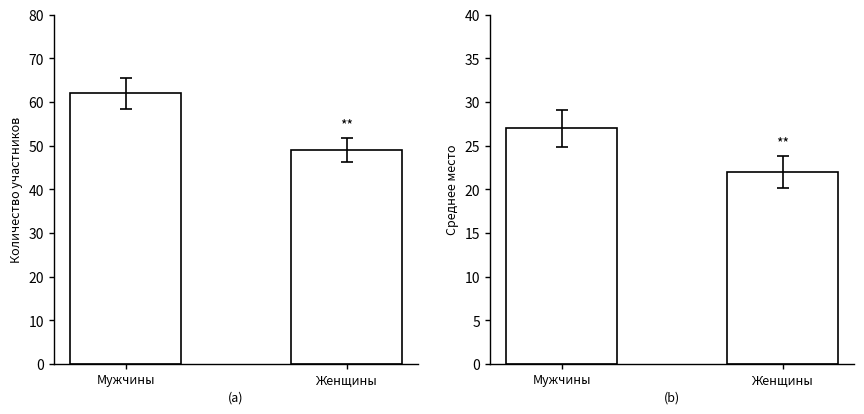

What are all the series names shown in the legend?

Количество, Среднее место